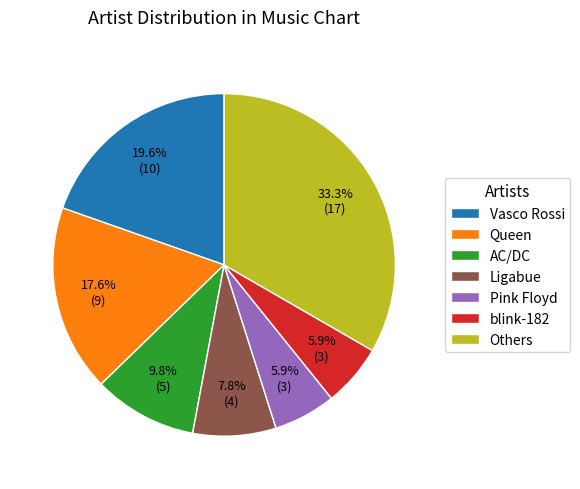

What percentage is NOT represented by Others?

66.7%